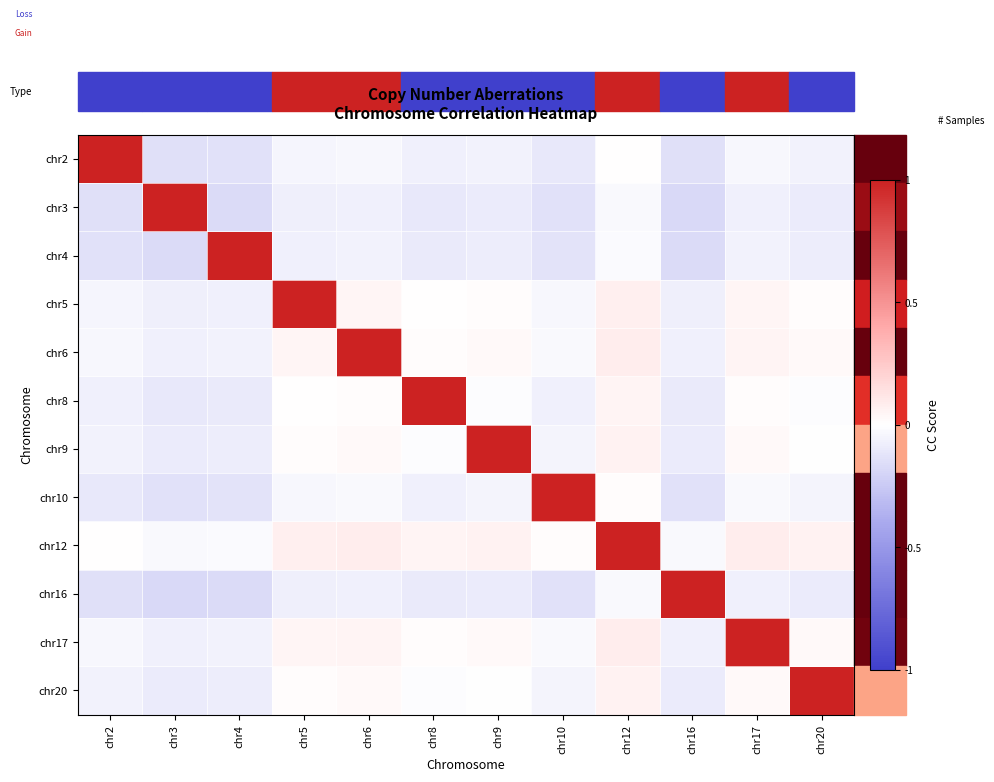

What is the total value across all series at chr17?

1.0